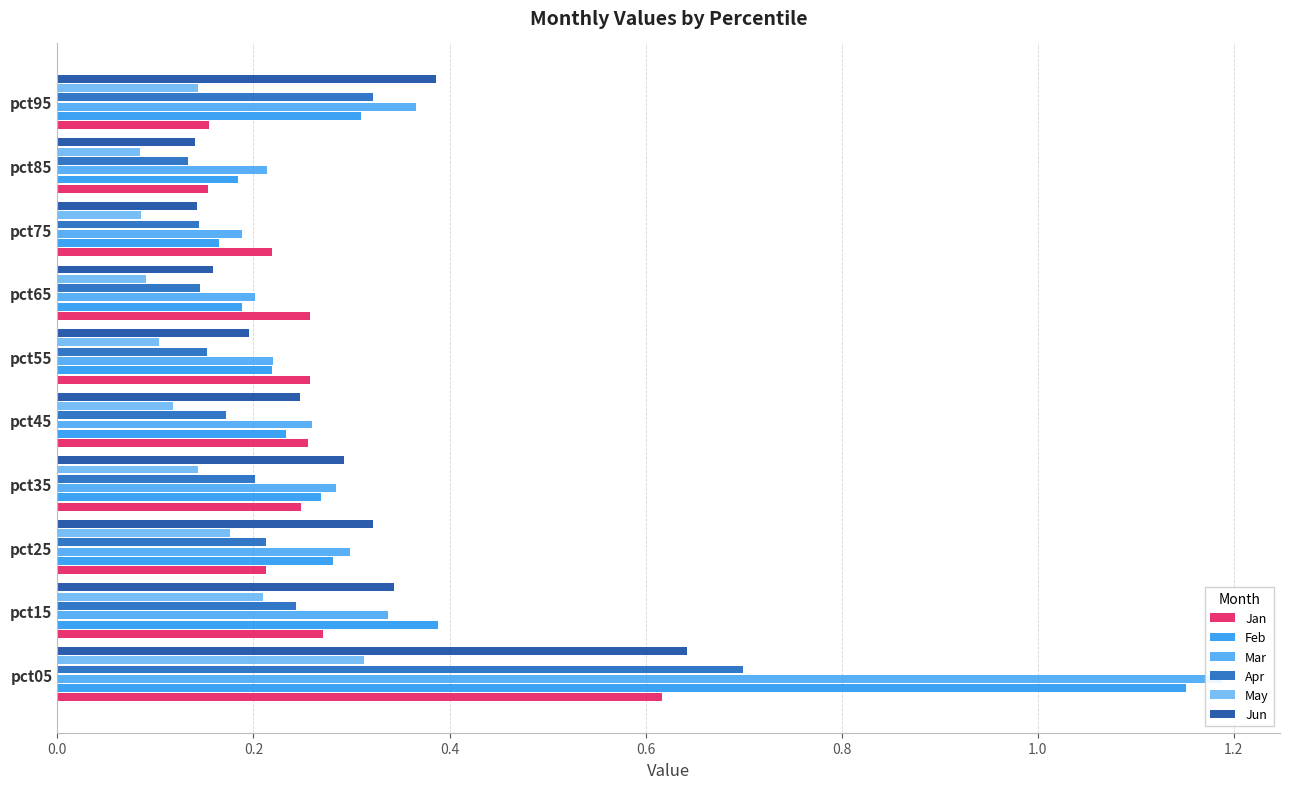

How many bars are there in total?

60